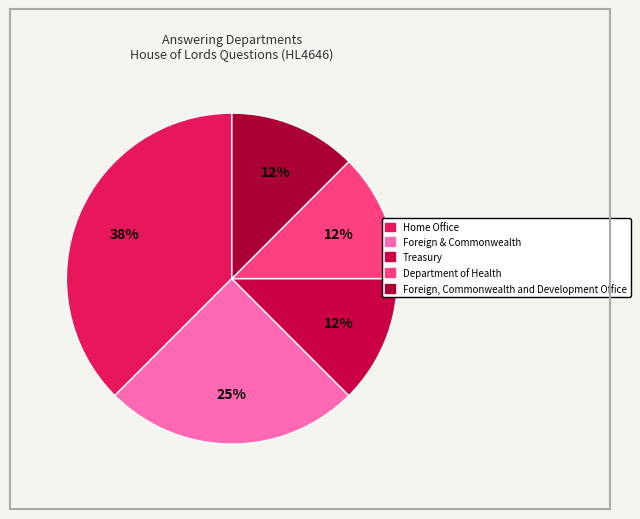

What percentage is the Home Office slice, to the nearest percent?

38%